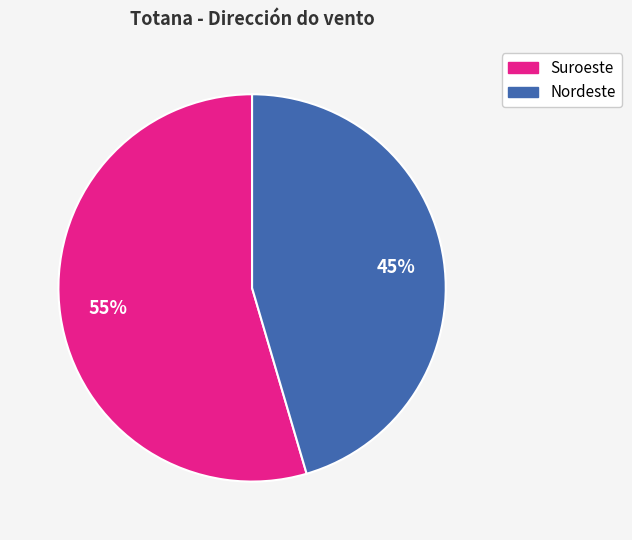

Is there a majority slice in this chart?

Yes